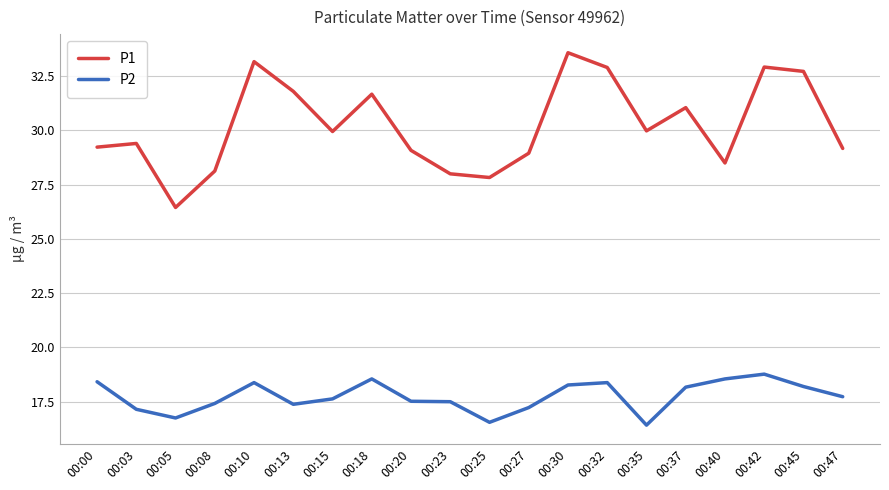

Where does the P1 series first go above 29?

00:00